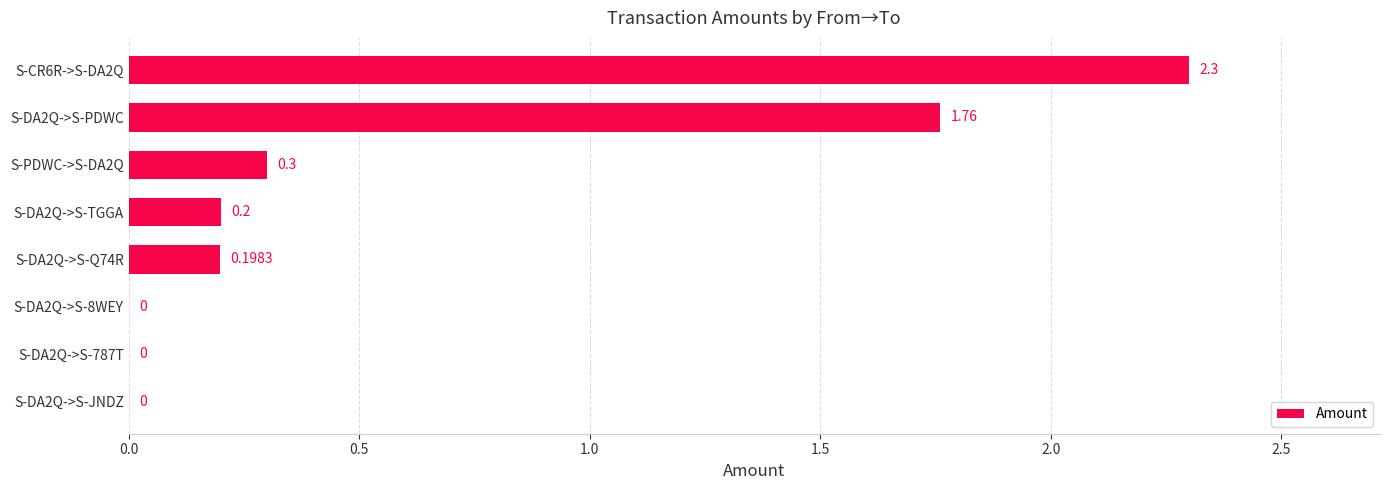

How many positive values are there?

5